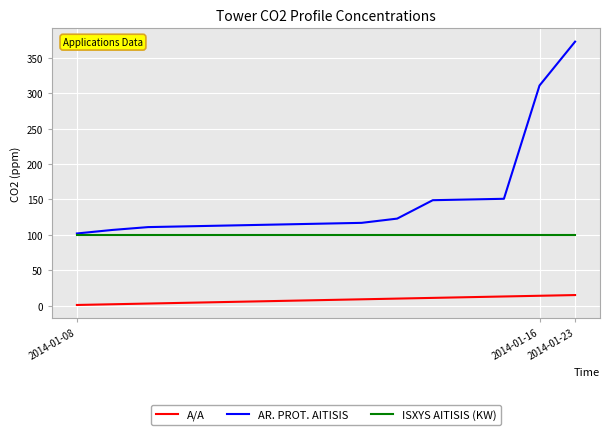

Which series has the widest spread of values?

AR. PROT. AITISIS